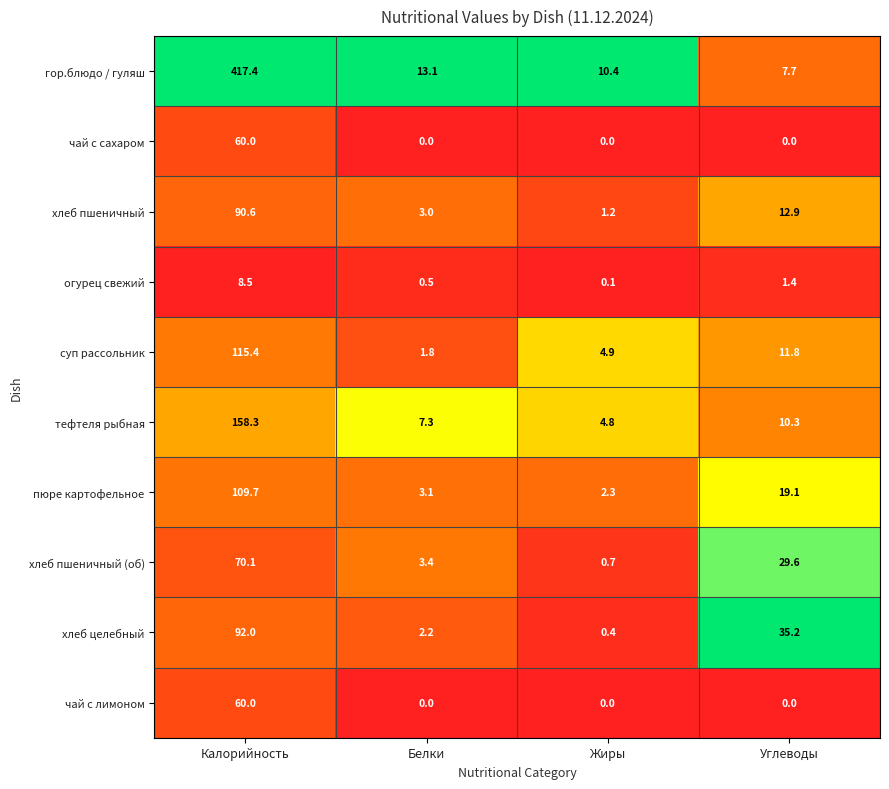

At which label does огурец свежий first exceed 1?

Калорийность